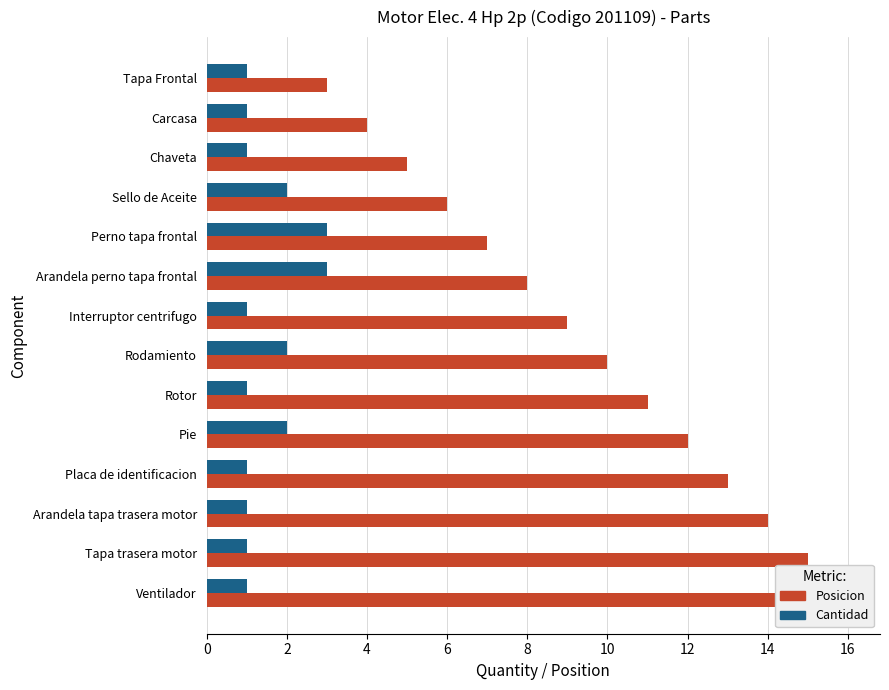

What is the value of the Posicion bar at the 6th from the left?

8